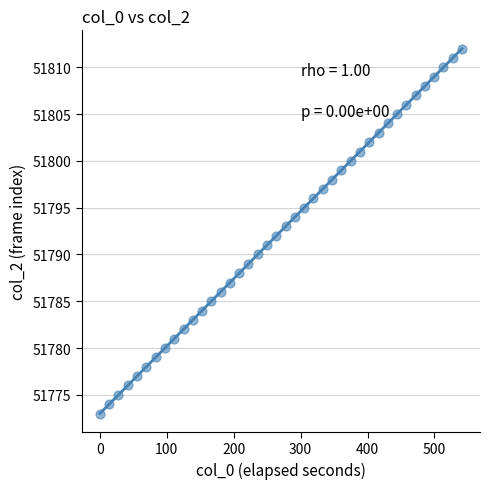

What is the range of Y values (max minus min)?

39